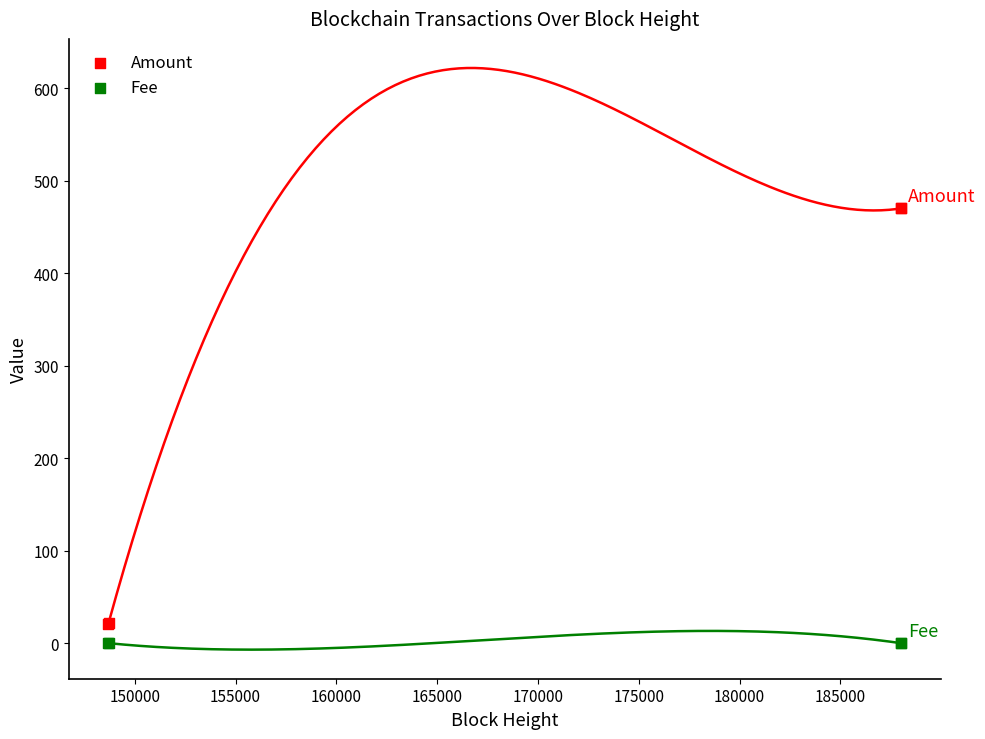

Which series contains the highest Y value?

Amount